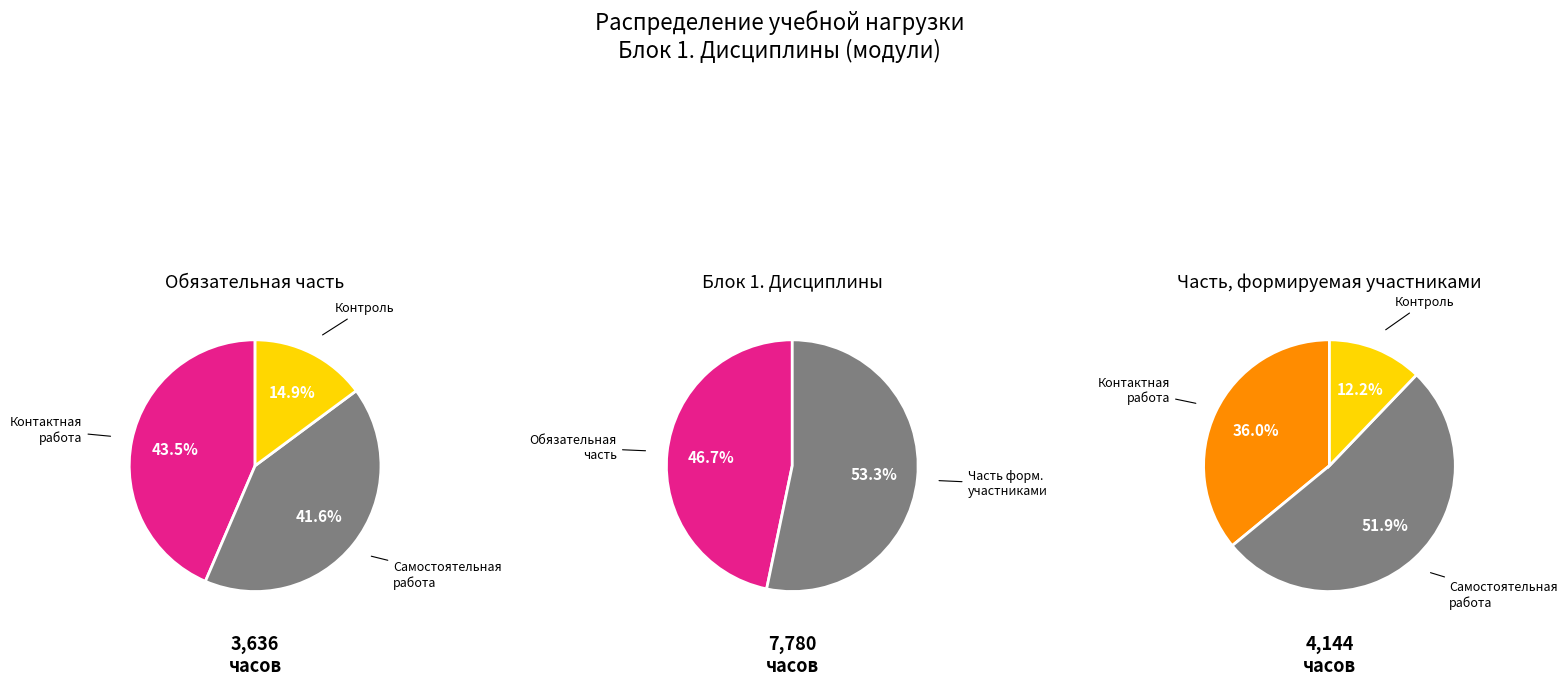

Does any single category account for the majority?

Yes